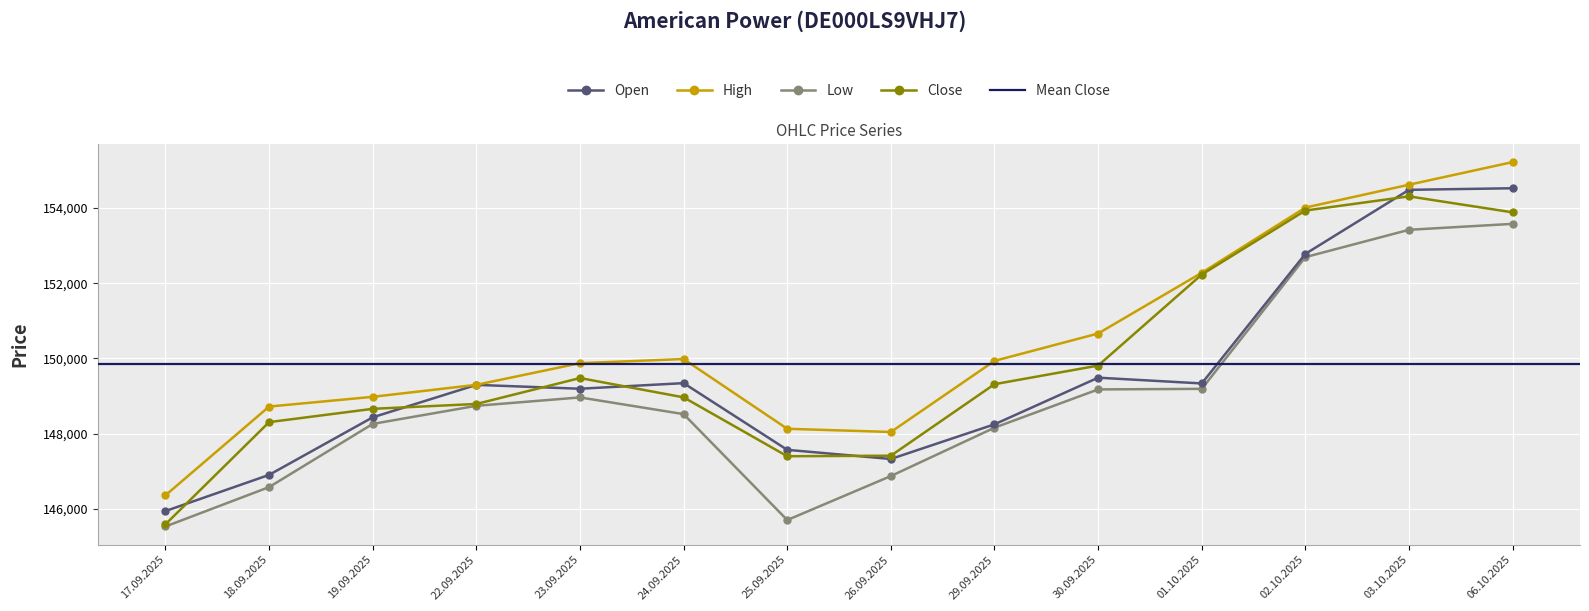

Where does the High series first go above 149935?

24.09.2025